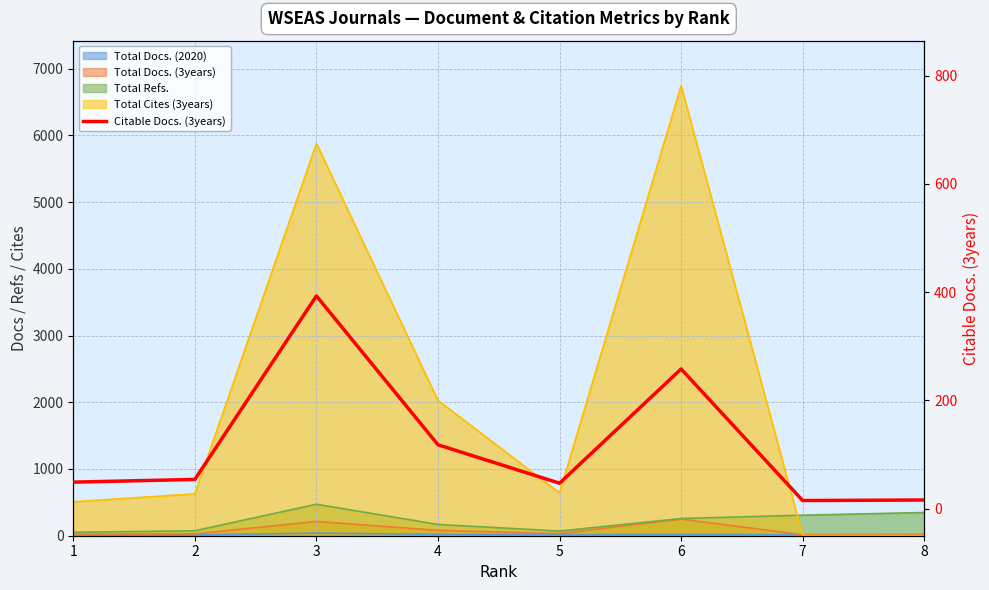

Reading left to right, transcribe all the data shown in this chart.

1=49	2=54	3=393	4=118	5=47	6=258	7=15	8=16